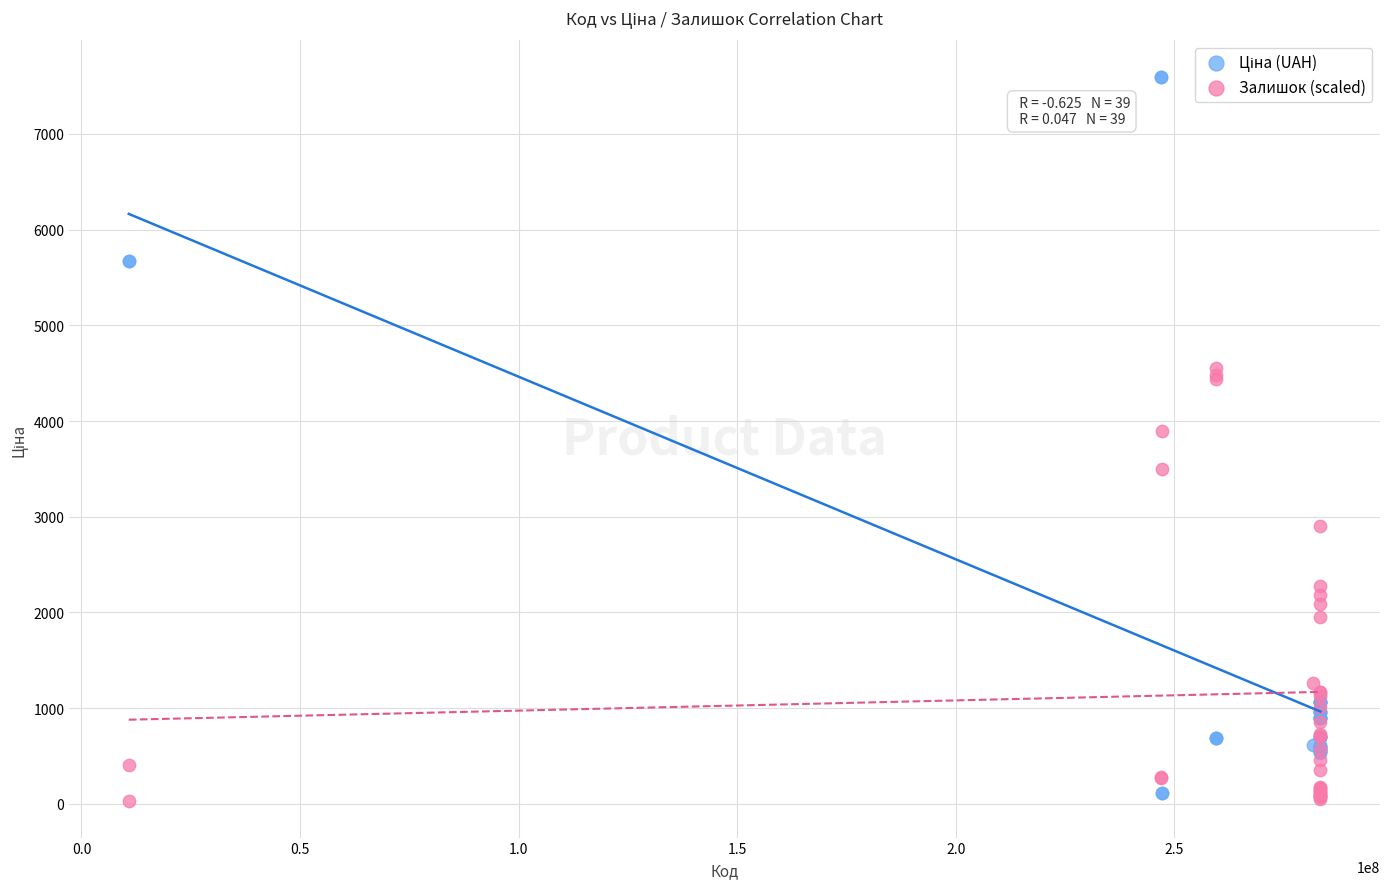

What is the X range (max minus min) for the scatter plot?

272579899.0